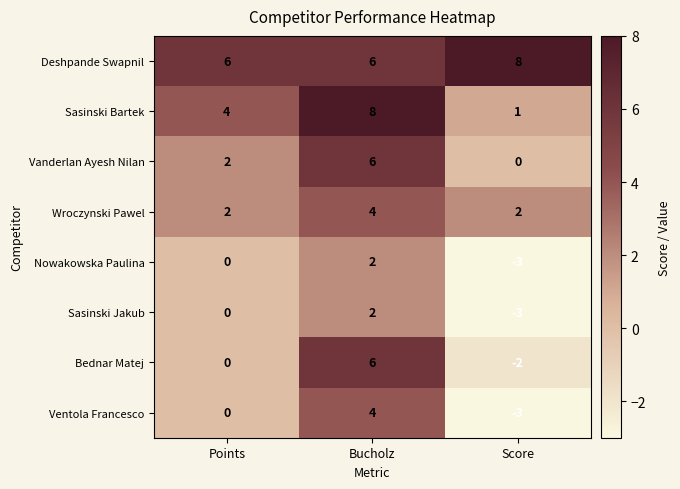

The Nowakowska Paulina series shows -3 at Points. True or false?

False